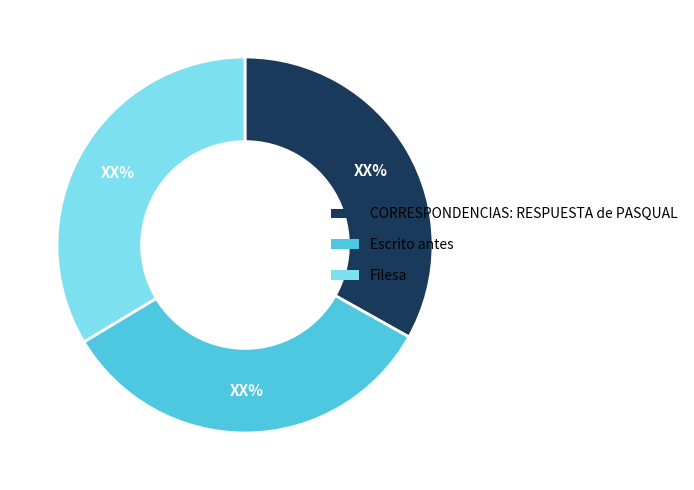

Does Filesa represent more than half of the total?

No